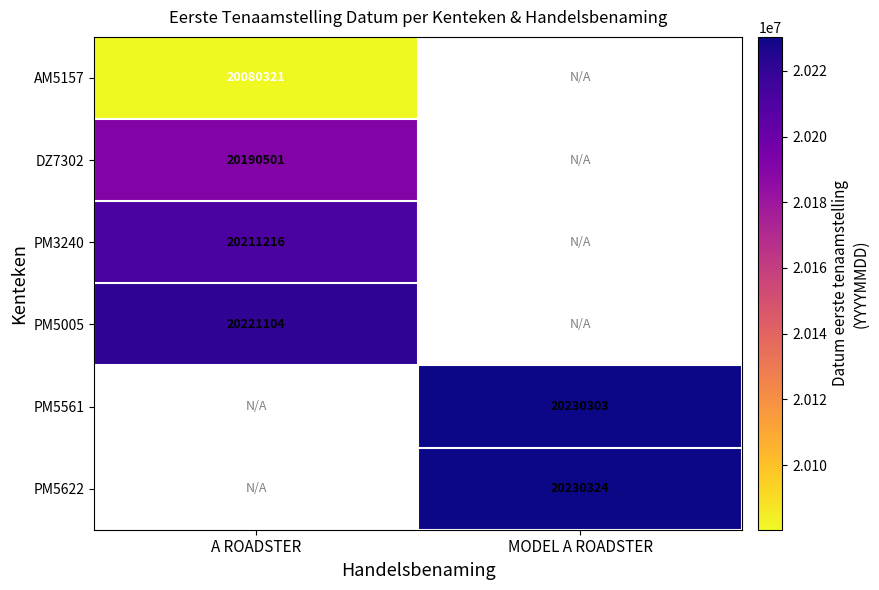

The value of PM3240 at A ROADSTER is 34752698. True or false?

False